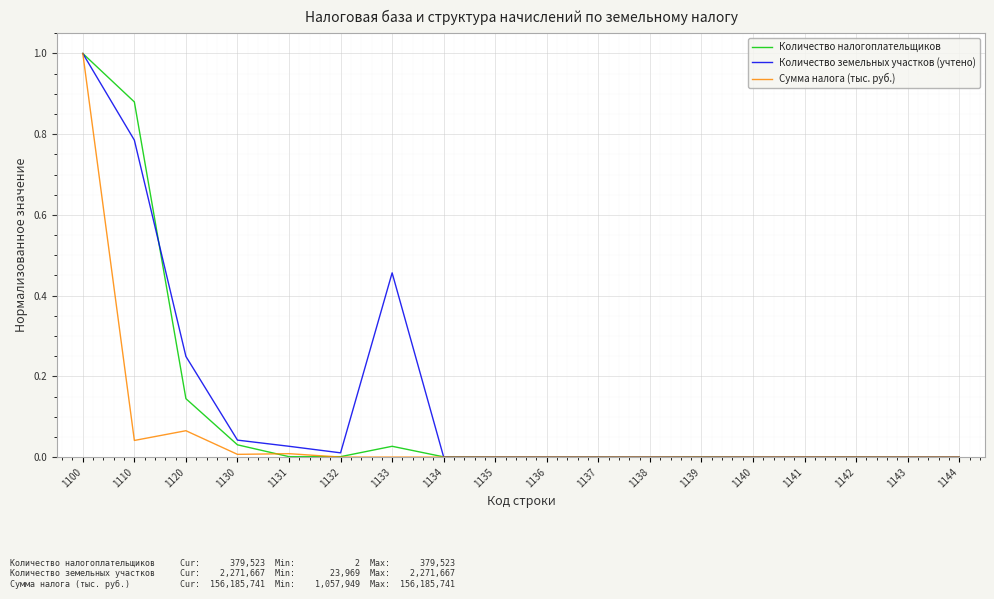

How many lines are shown in the chart?

3